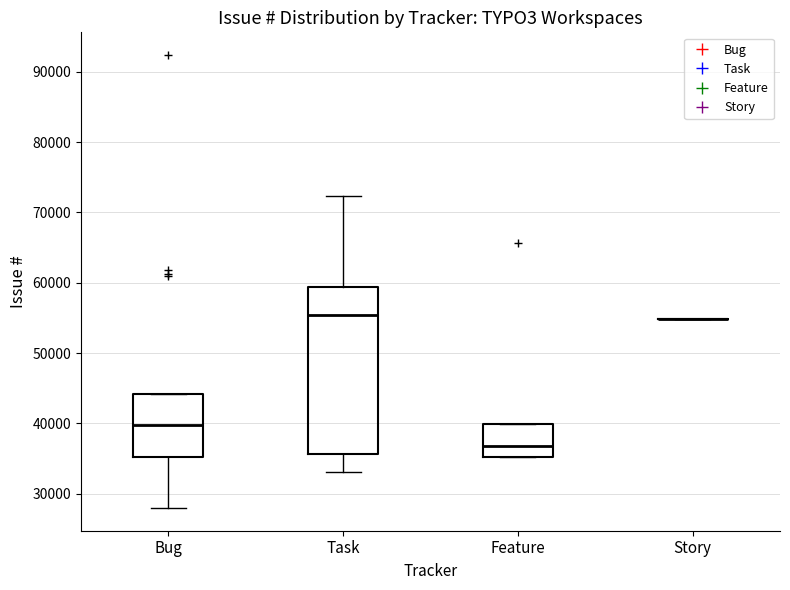

Where is the upper edge of the box for Feature on the y-axis? The values are not printed on the chart, so give them approximately, as read against the axis.

40000